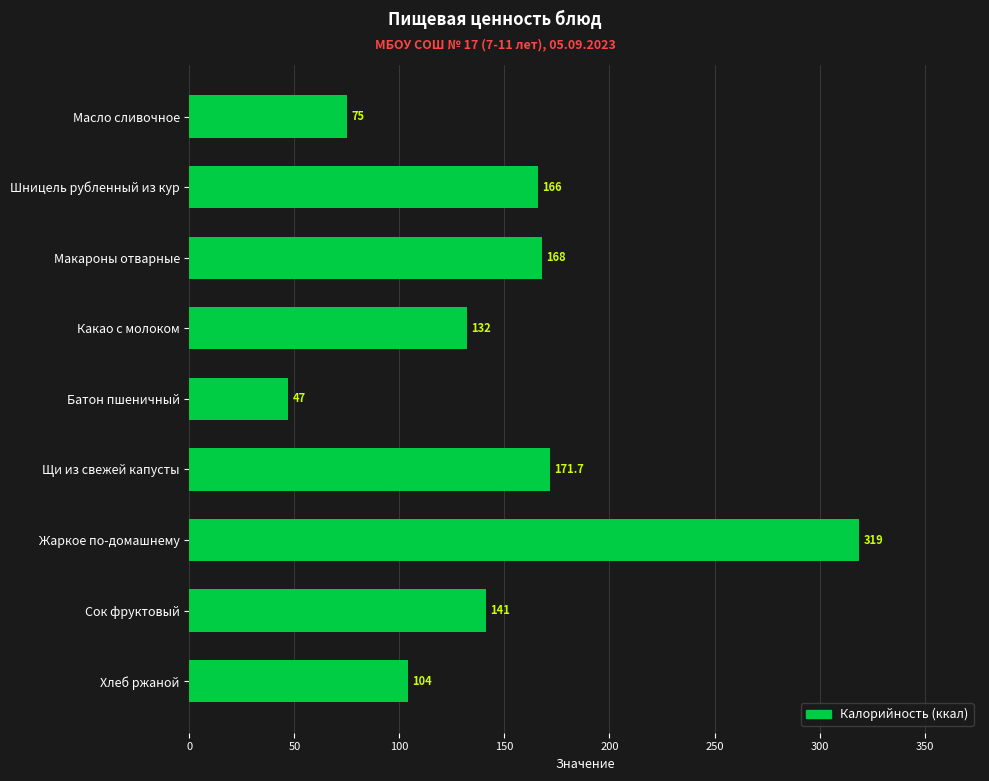

At which category does the chart reach its peak across all series?

Жаркое по-домашнему